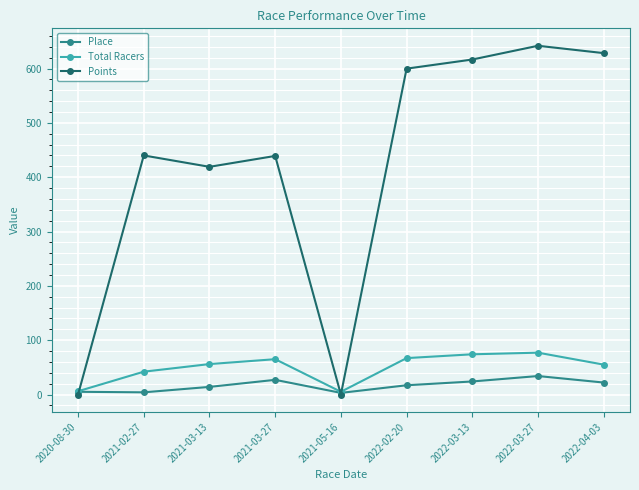

What is the difference between the second highest and minimum values in the Points series?

628.3